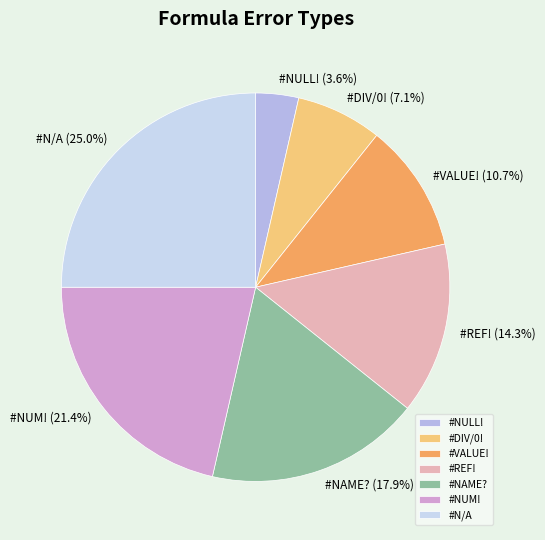

How many segments does this pie chart have?

7